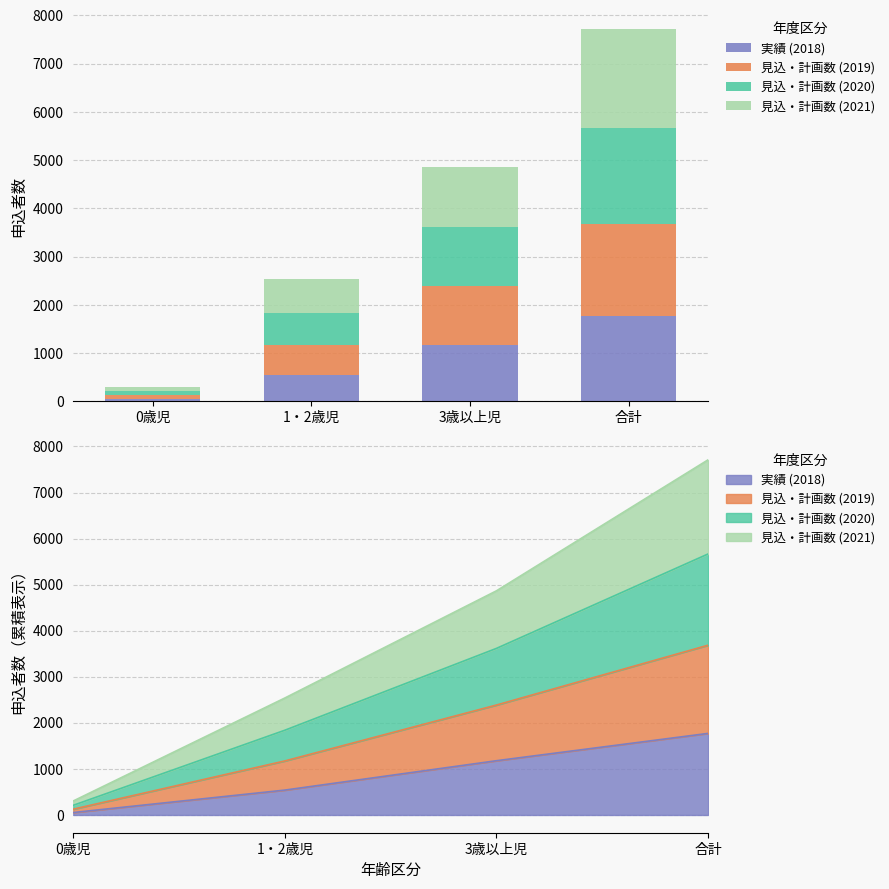

Reading right to left, transcribe all the data shown in this chart.

実績 (2018): 合計=1771	3歳以上児=1178	1・2歳児=540	0歳児=53
見込・計画数 (2019): 合計=1915	3歳以上児=1209	1・2歳児=633	0歳児=73
見込・計画数 (2020): 合計=1981	3歳以上児=1230	1・2歳児=667	0歳児=84
見込・計画数 (2021): 合計=2044	3歳以上児=1250	1・2歳児=700	0歳児=94